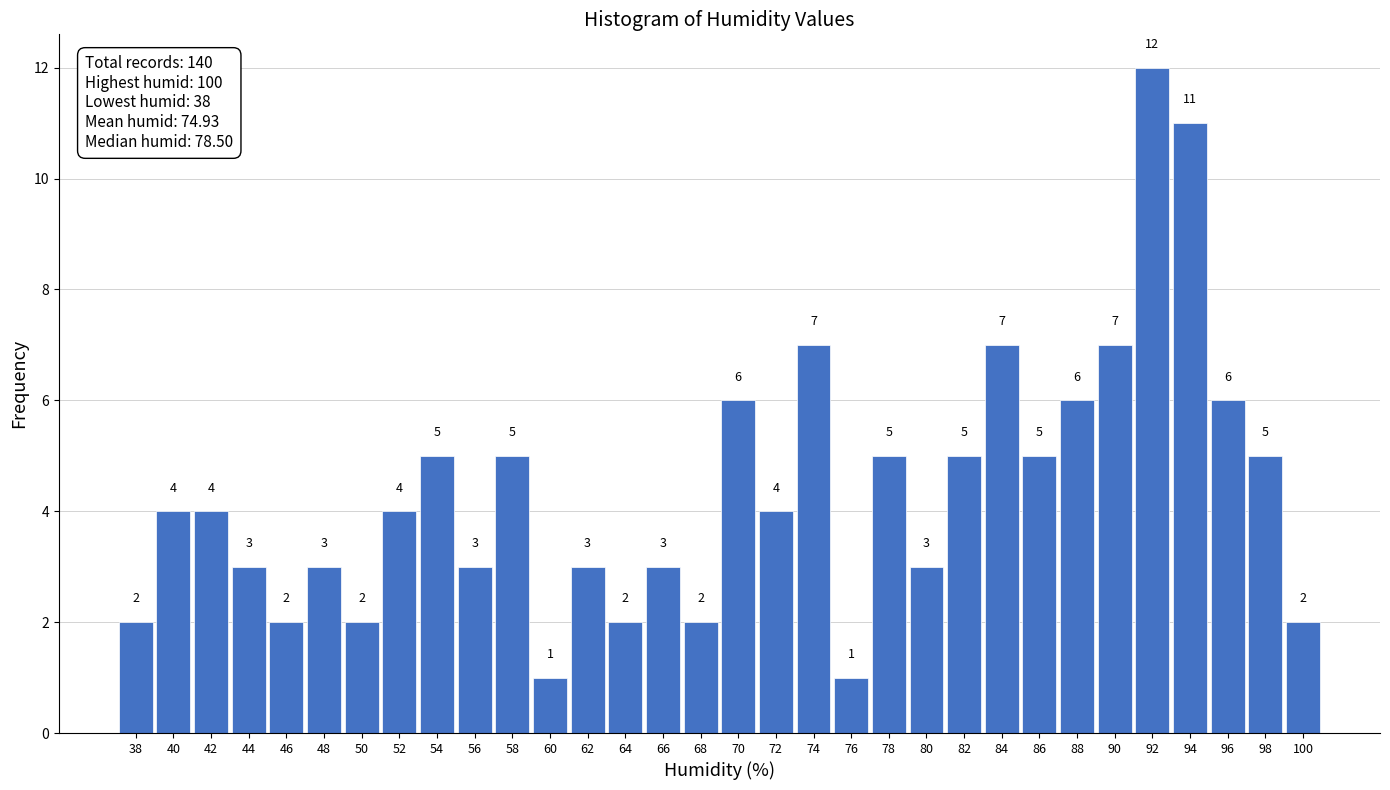

Reading left to right, transcribe all the data shown in this chart.

38=2	40=4	42=4	44=3	46=2	48=3	50=2	52=4	54=5	56=3	58=5	60=1	62=3	64=2	66=3	68=2	70=6	72=4	74=7	76=1	78=5	80=3	82=5	84=7	86=5	88=6	90=7	92=12	94=11	96=6	98=5	100=2